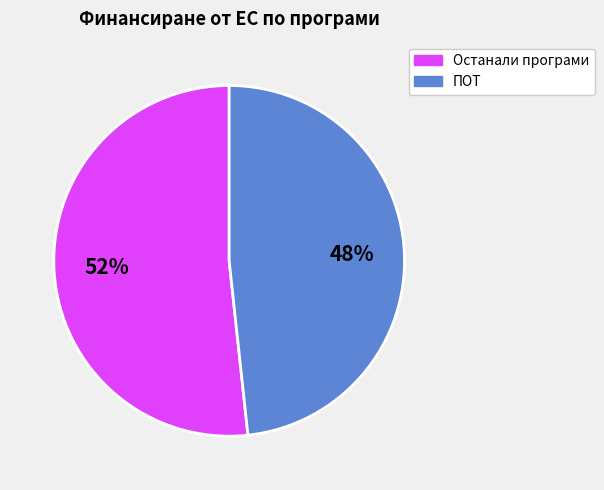

Is there any slice that represents more than half of the pie?

Yes